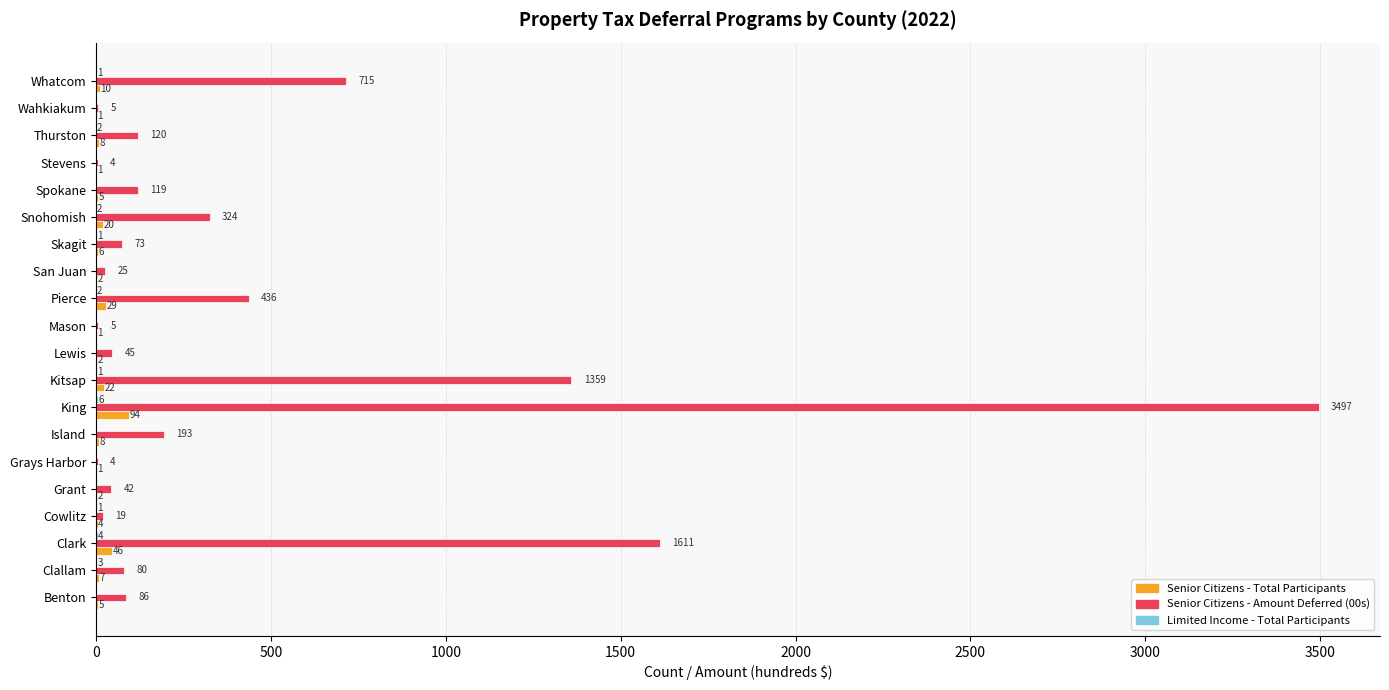

What is the sum of the Senior Citizens - Amount Deferred (00s) values at Clark and Lewis?

1656